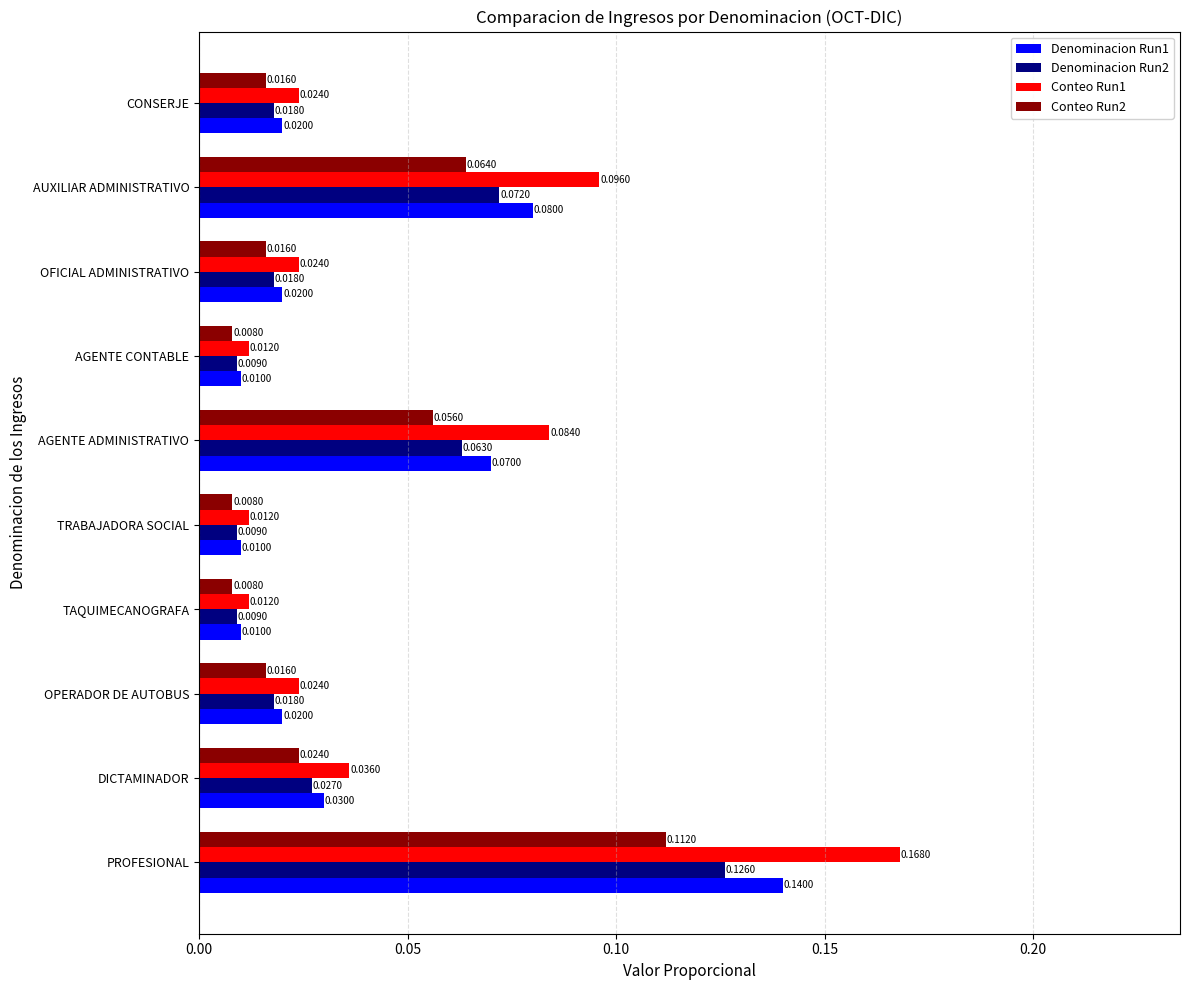

Between TAQUIMECANOGRAFA and AUXILIAR ADMINISTRATIVO, which series saw the biggest shift?

Conteo Run1